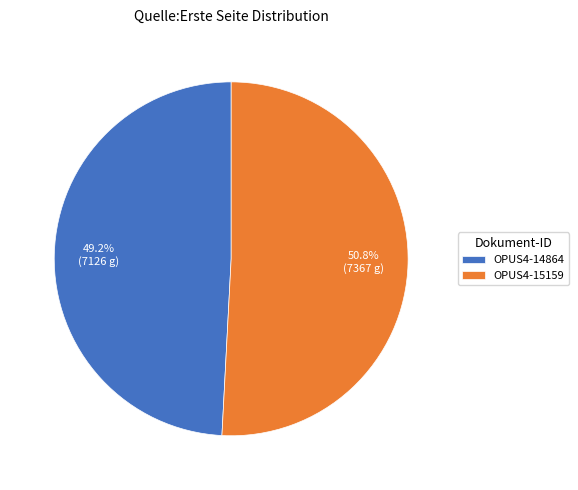

Rank the categories by value from lowest to highest.

OPUS4-14864, OPUS4-15159